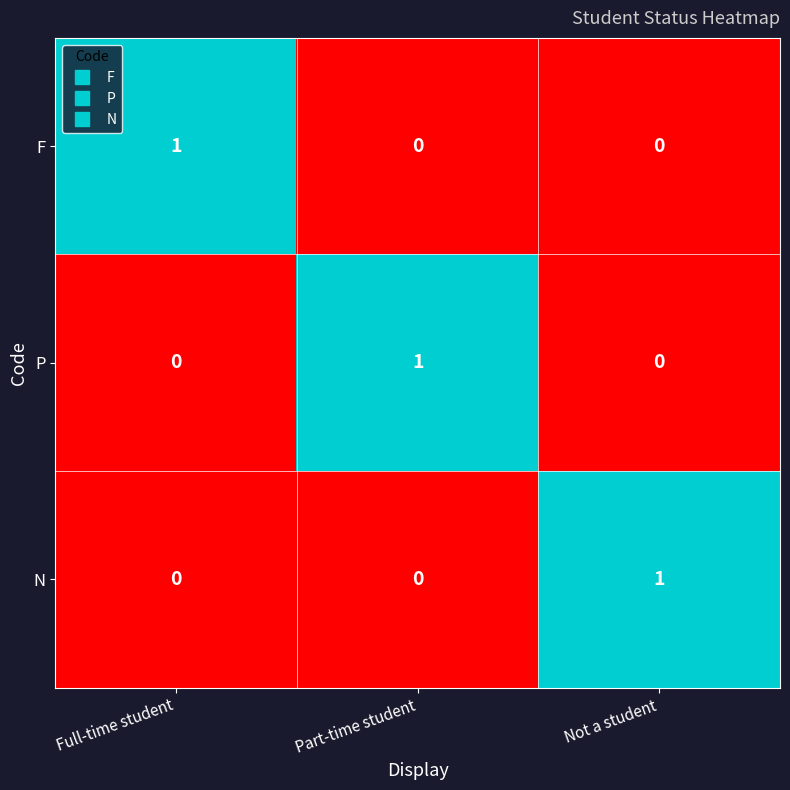

Is it true that P equals 2 at Part-time student?

False